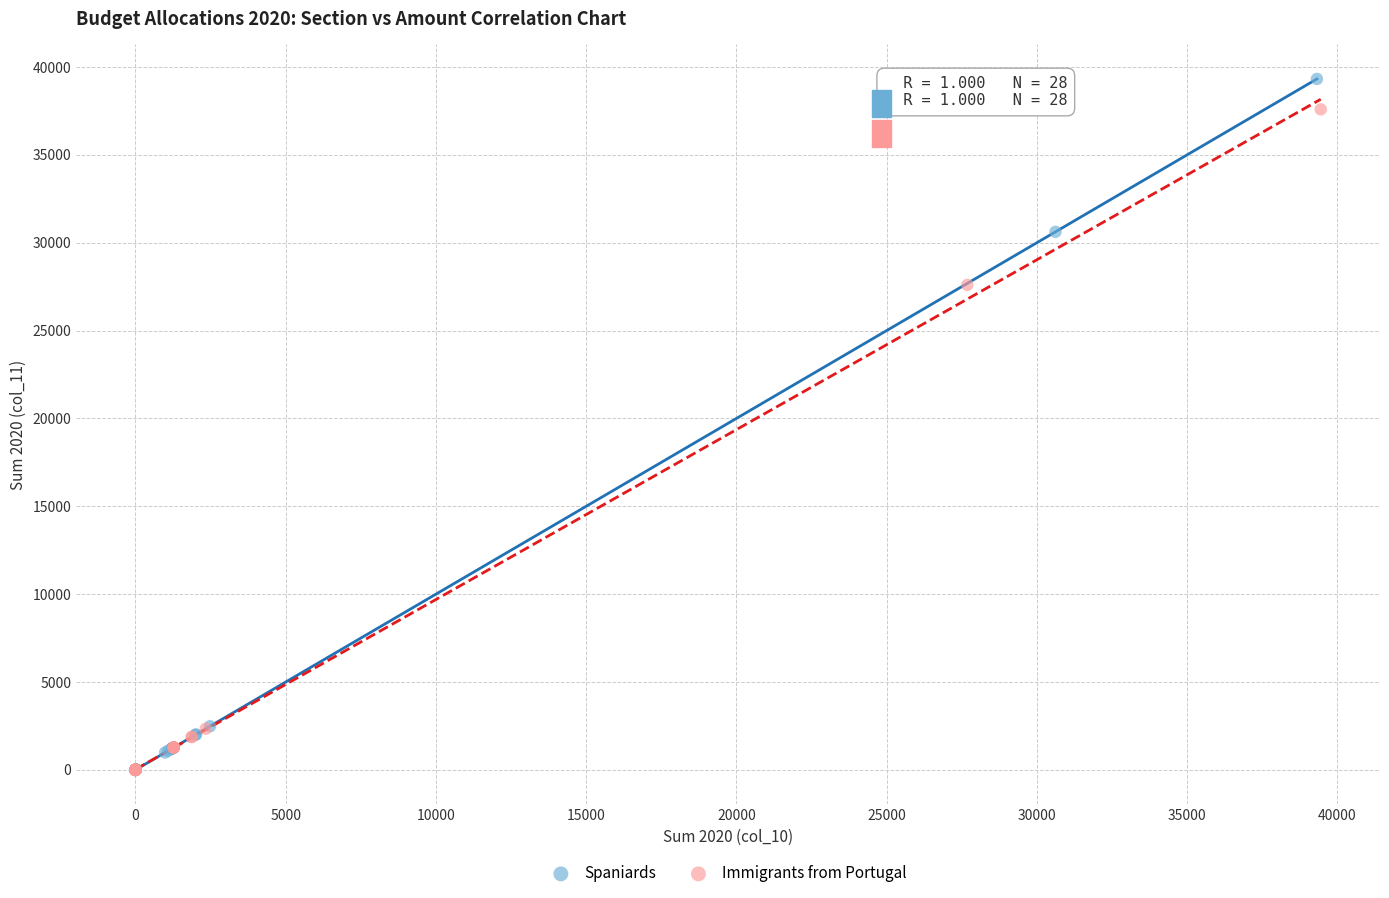

Which series has the widest spread of Y values?

Spaniards